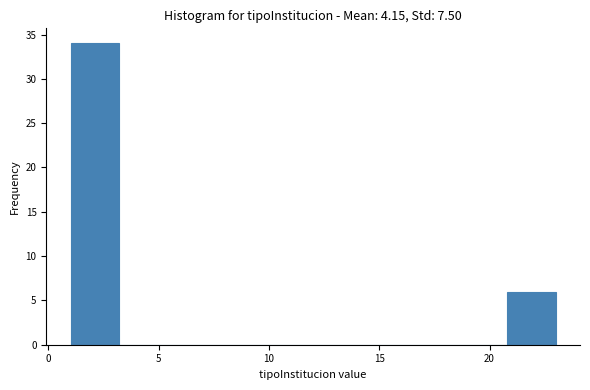

What is the height of the bar covering 20.8 to 23.0 on the x-axis? Neither the bar edges nor the heights are printed on the chart, so give them approximately, as read against the axes.

6